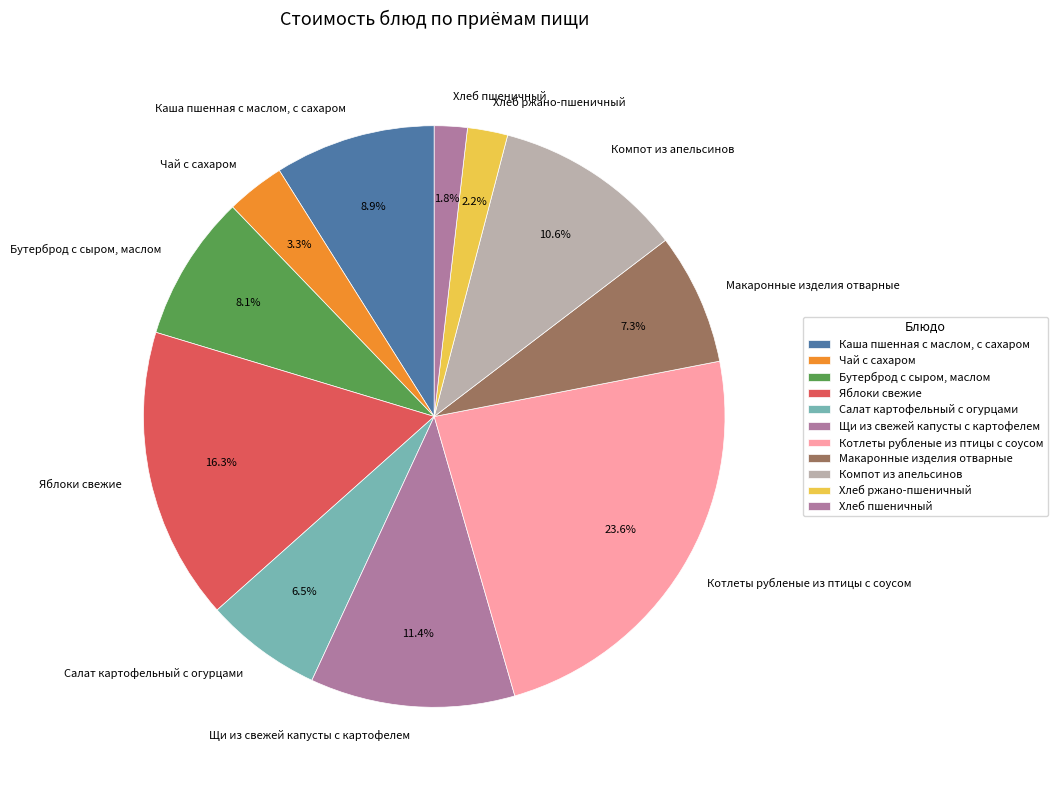

Which category has the biggest portion of the pie?

Котлеты рубленые из птицы с соусом